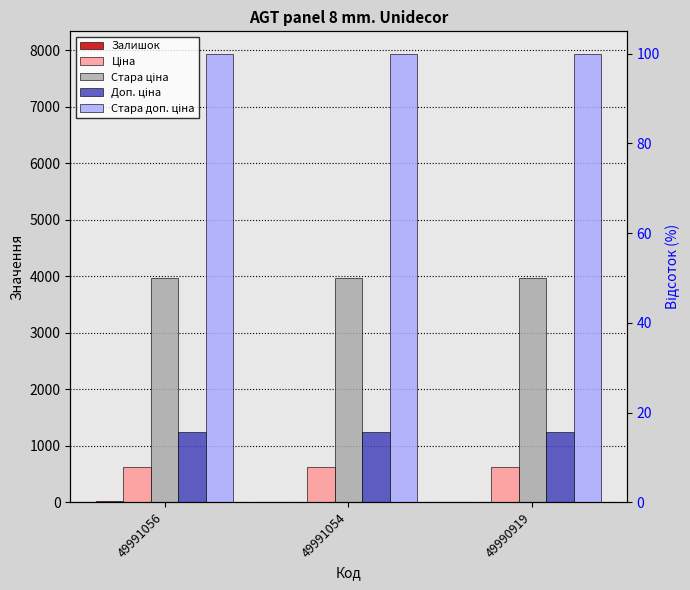

What is the total value across all series at 49991054?

13771.0